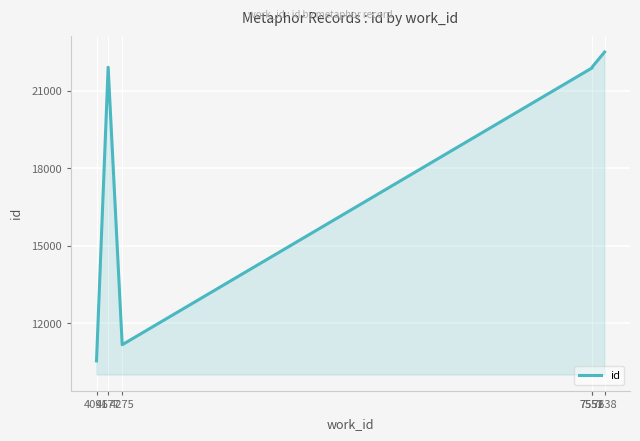

Which has a higher value, 7551 or 4096?

7551